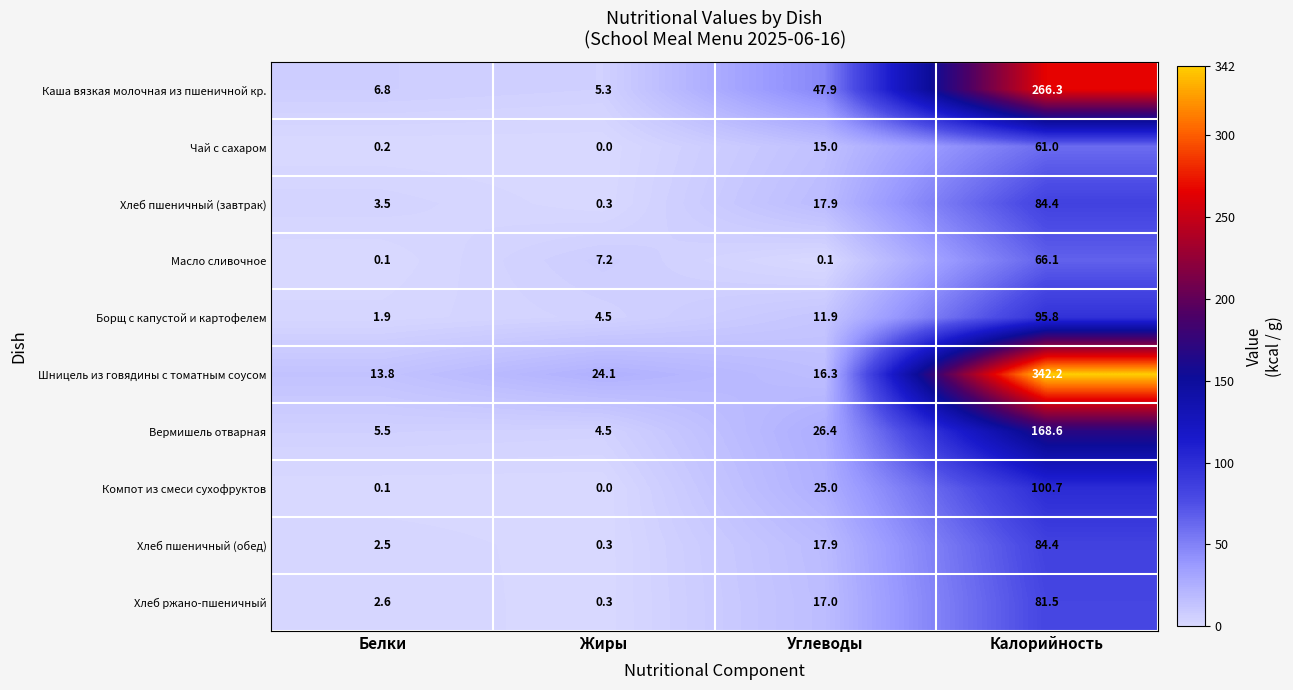

What is the spread (max minus min) of values at Калорийность?

281.2